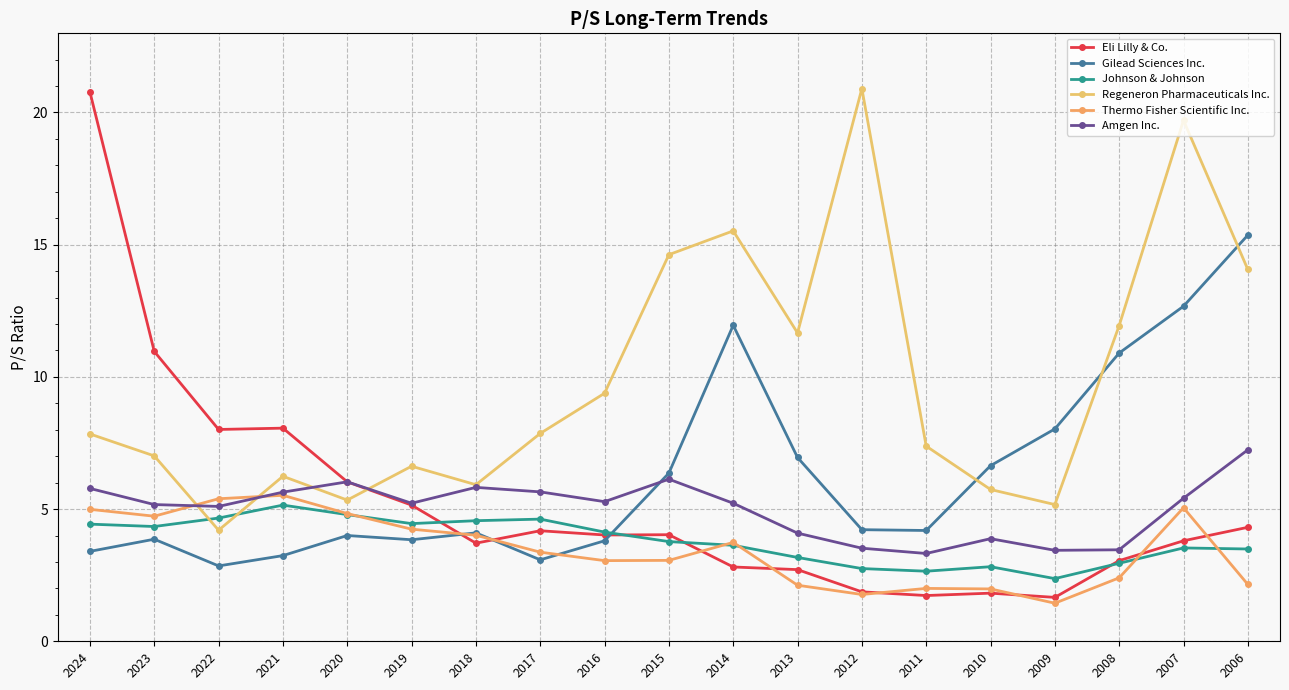

Where is the first local maximum for Thermo Fisher Scientific Inc.?

2021